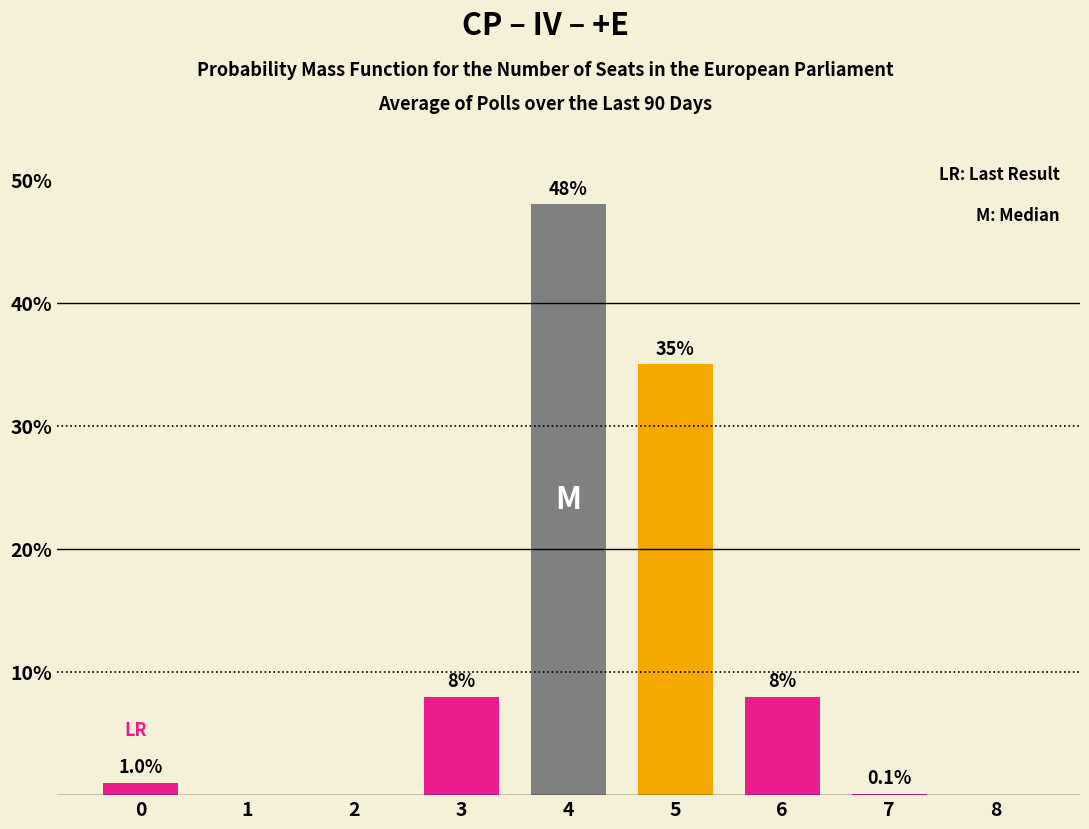

Read the value at 4.

48.0